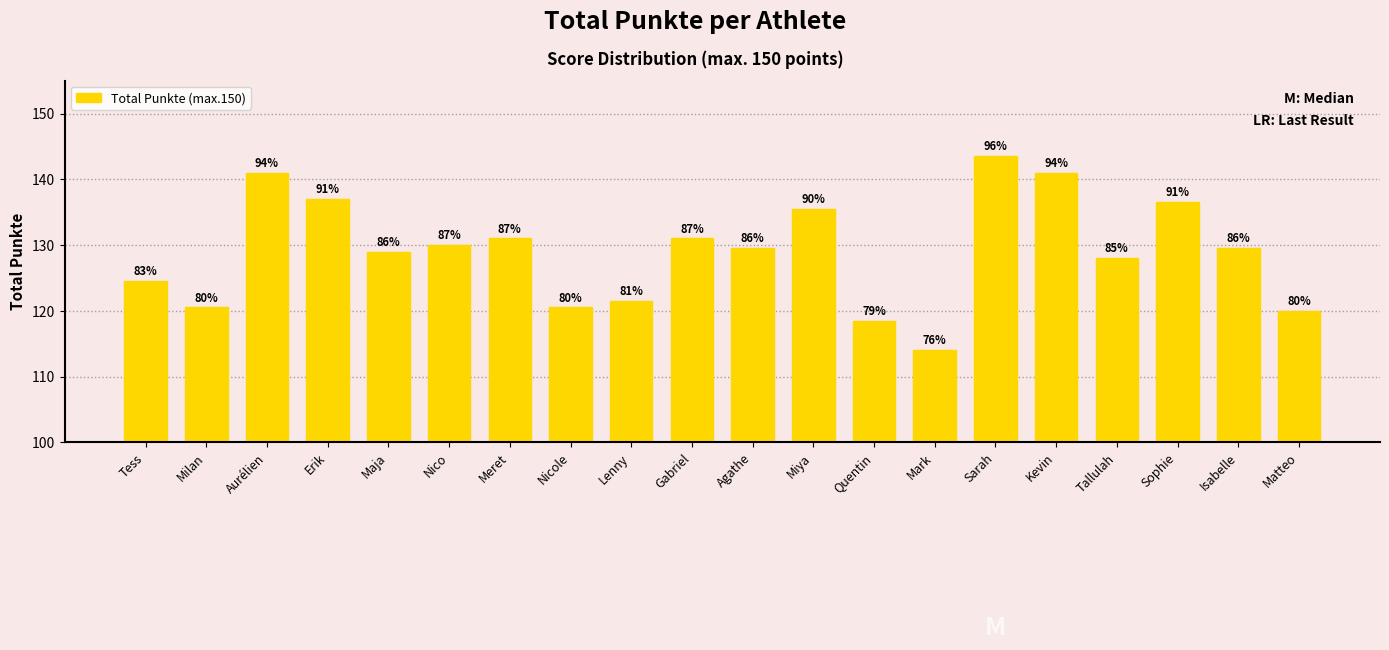

Reading right to left, extract all data points from this chart.

120.0	129.5	136.5	128.0	141.0	143.5	114.0	118.5	135.5	129.5	131.0	121.5	120.5	131.0	130.0	129.0	137.0	141.0	120.5	124.5